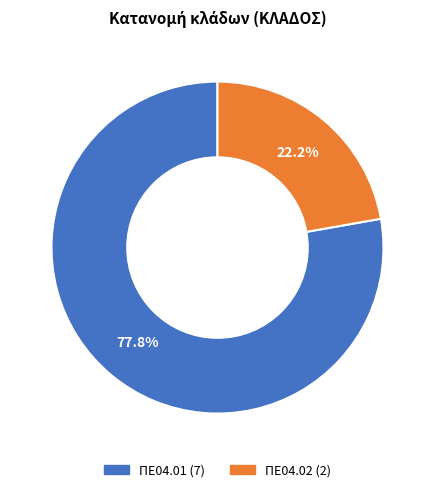

Combined, do ΠΕ04.02 and ΠΕ04.01 account for over 50%?

Yes